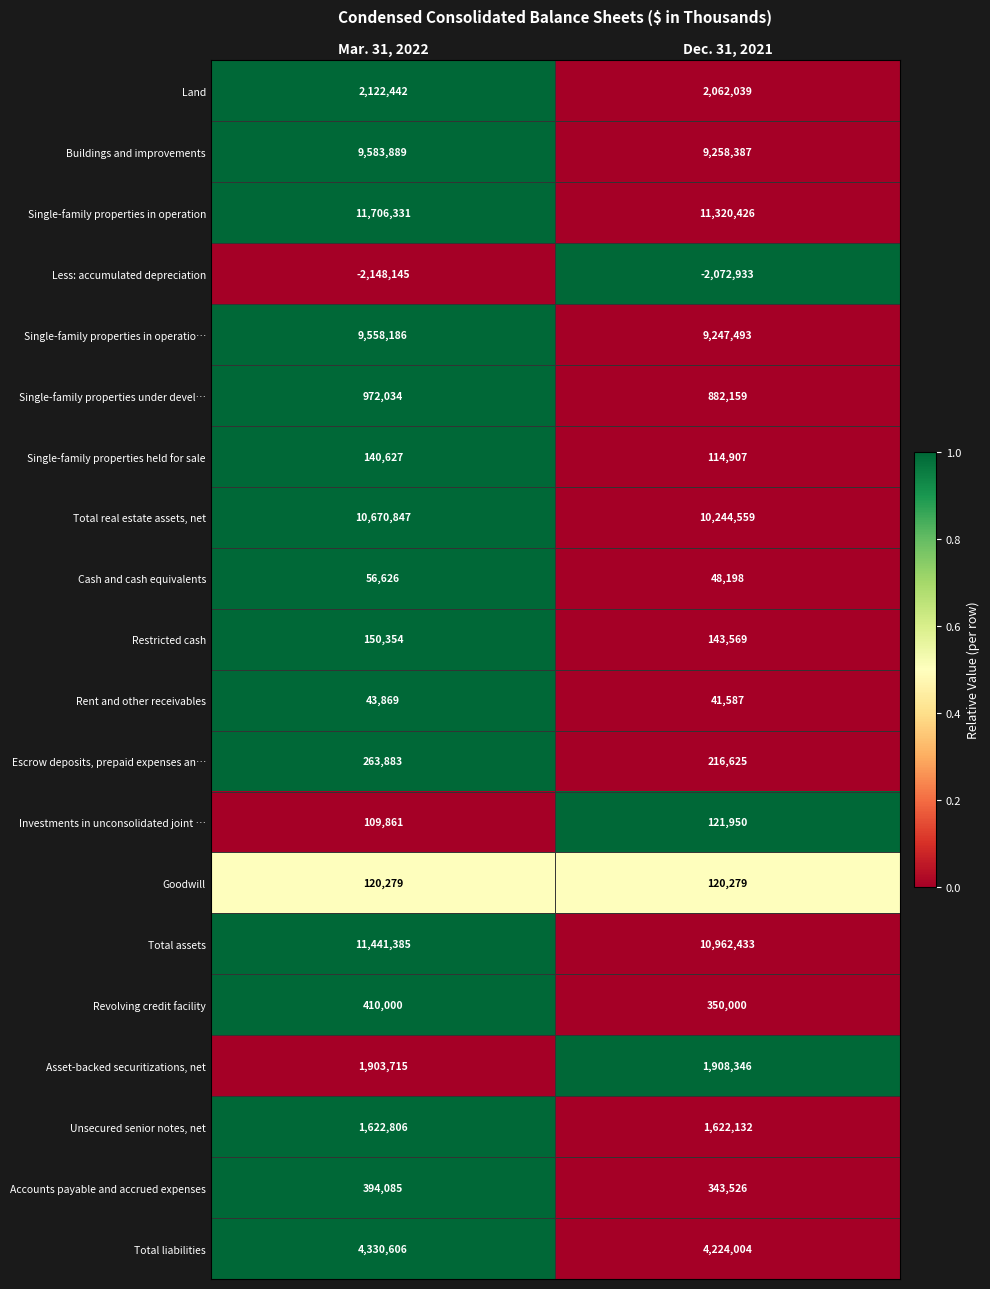

Which series has the widest spread of values?

Total assets